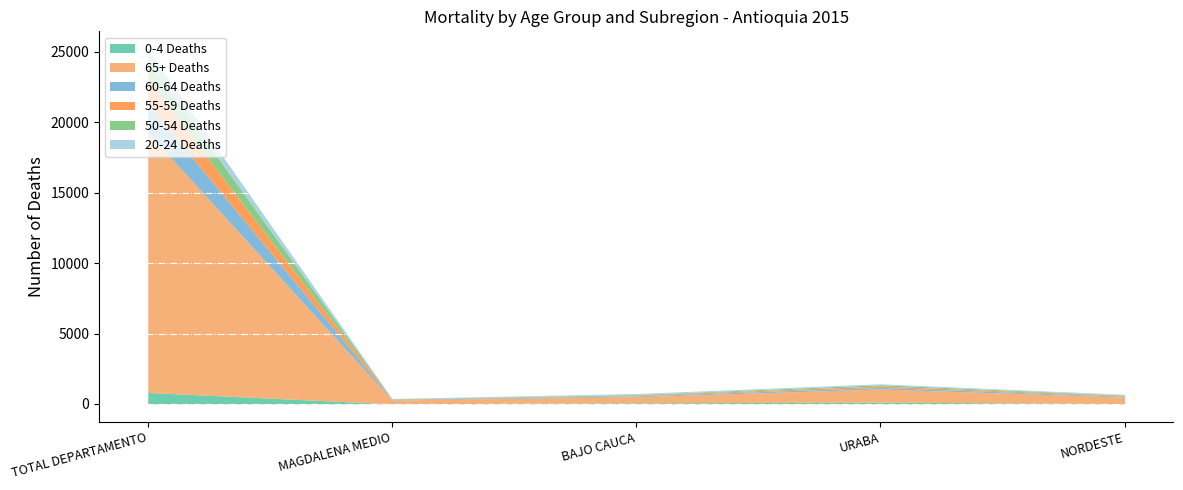

Which series has the largest range (max minus min)?

65+ Deaths